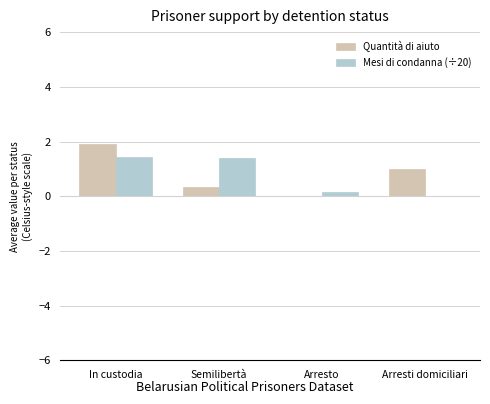

What is the total value across all series at In custodia?

3.3